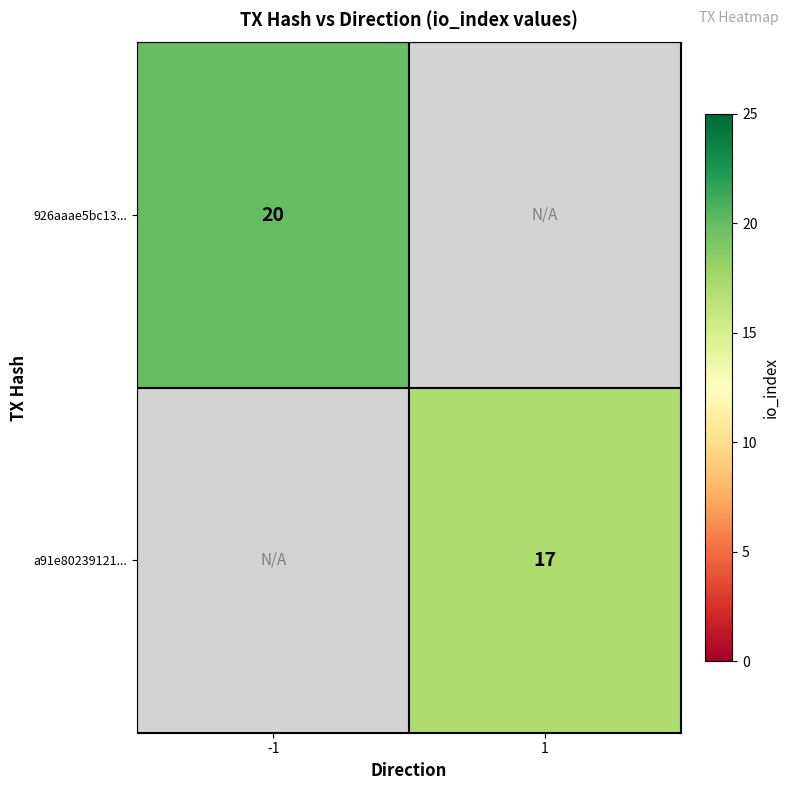

Is the value of a91e80239121... at 1 greater than the value of 926aaae5bc13... at -1?

No